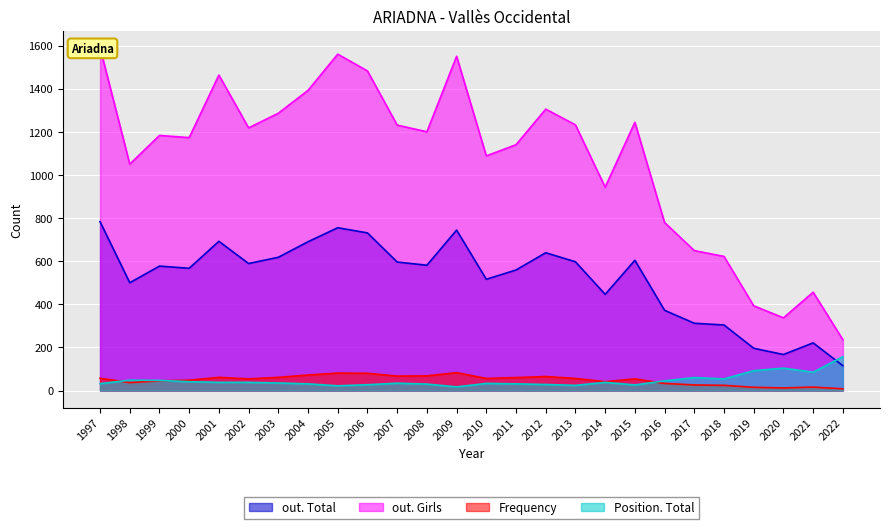

Which series has the widest spread of values?

out. Girls